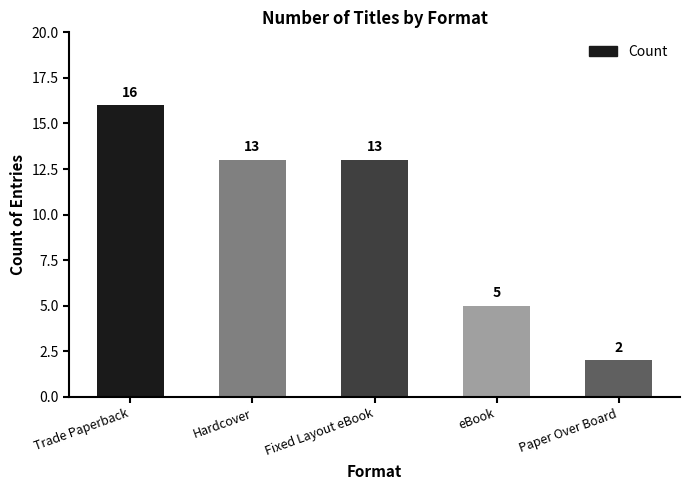

What is the difference between the maximum and minimum values?

14